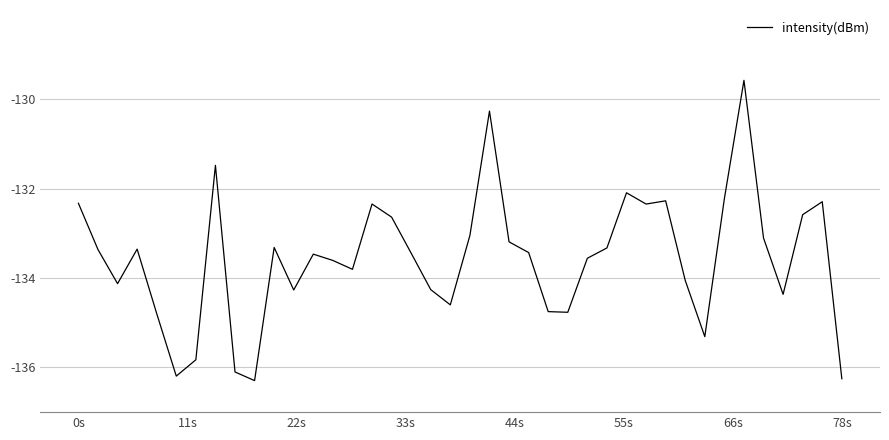

What is the smallest value displayed?

-136.3